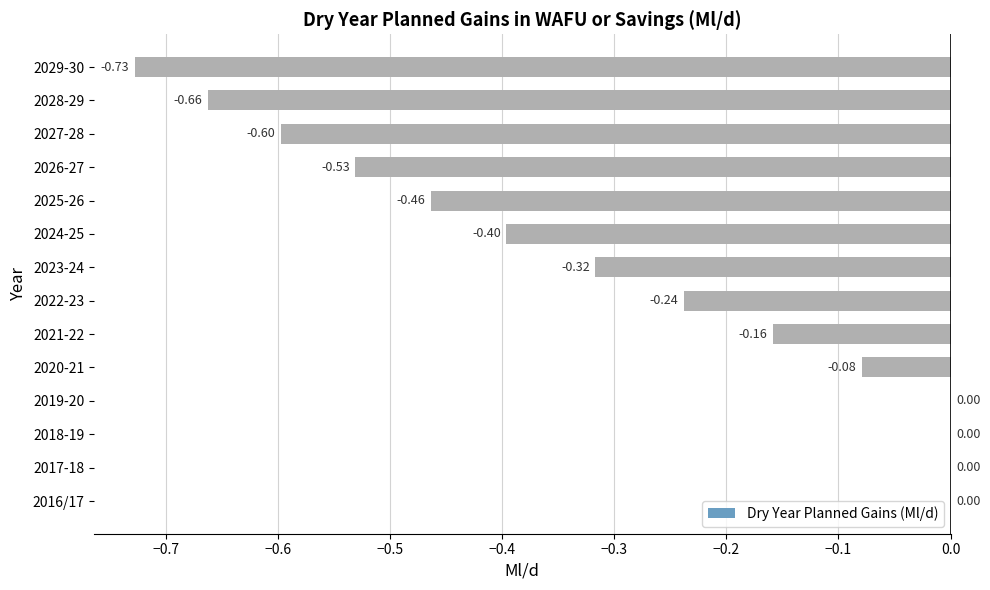

Which has a higher value, 2022-23 or 2016/17?

2016/17